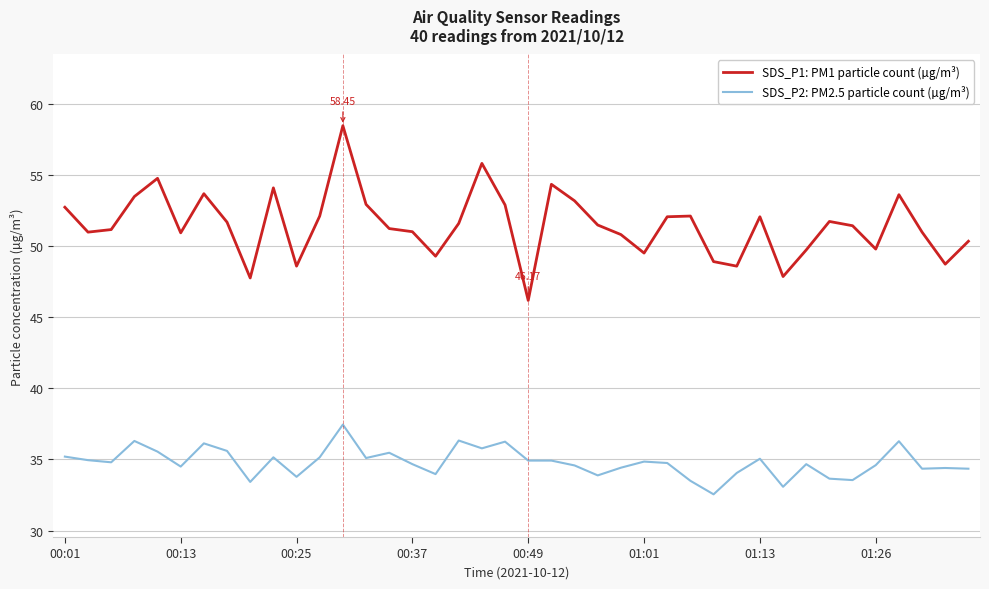

True or false: SDS_P2: PM2.5 particle count (µg/m³) and SDS_P1: PM1 particle count (µg/m³) intersect in this chart.

False